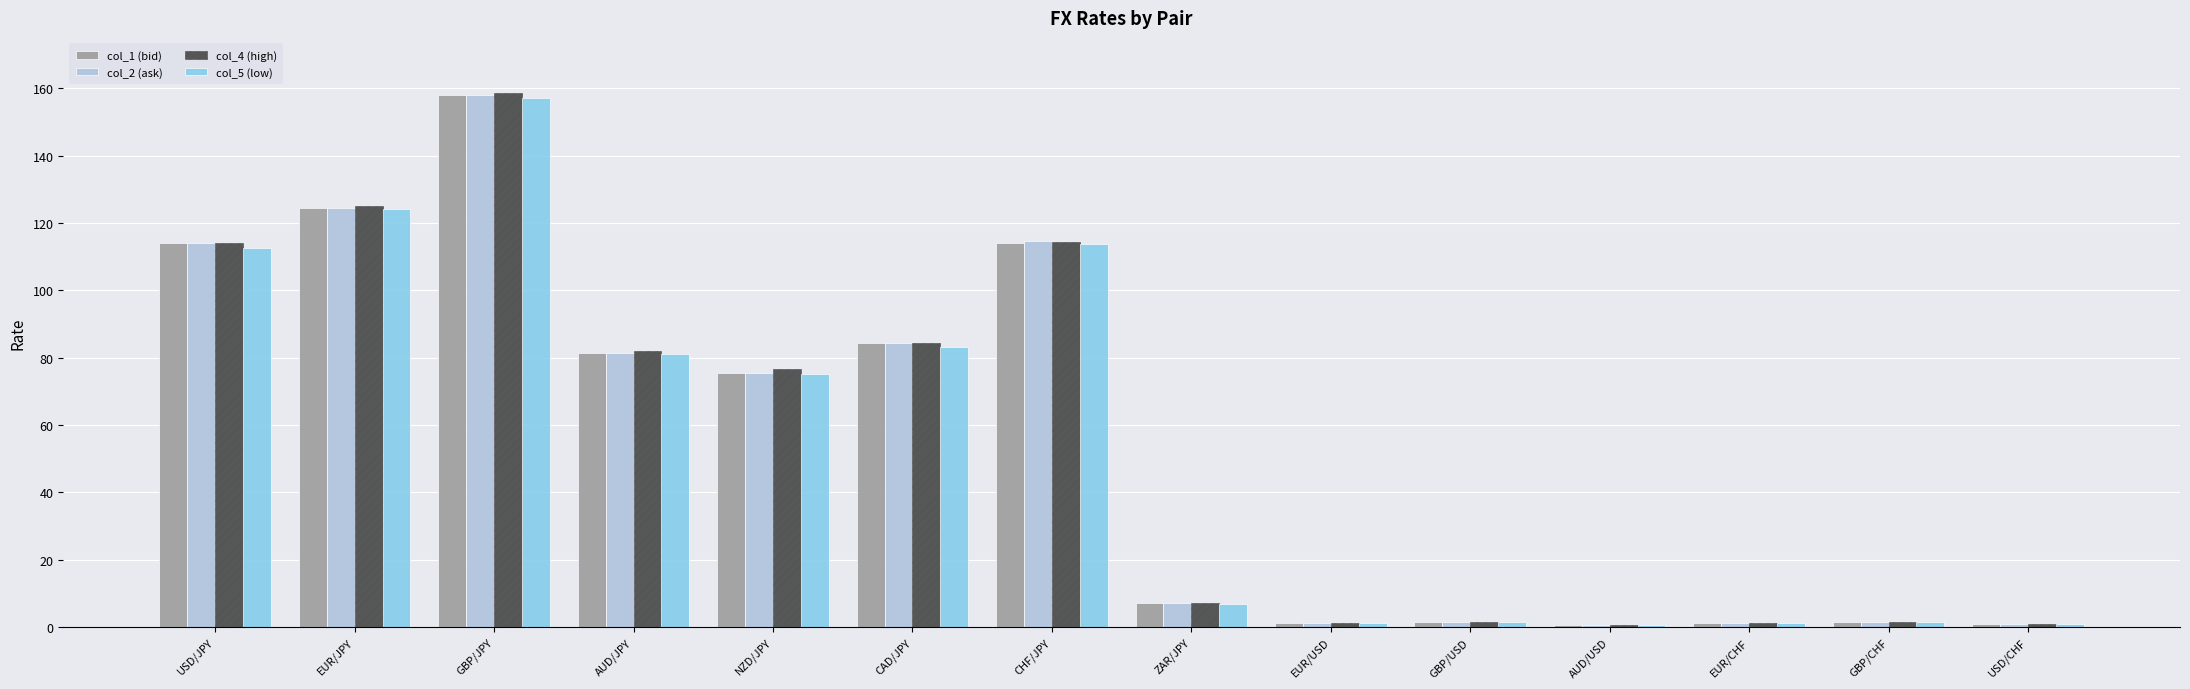

At which category is the sum across all series the highest?

GBP/JPY